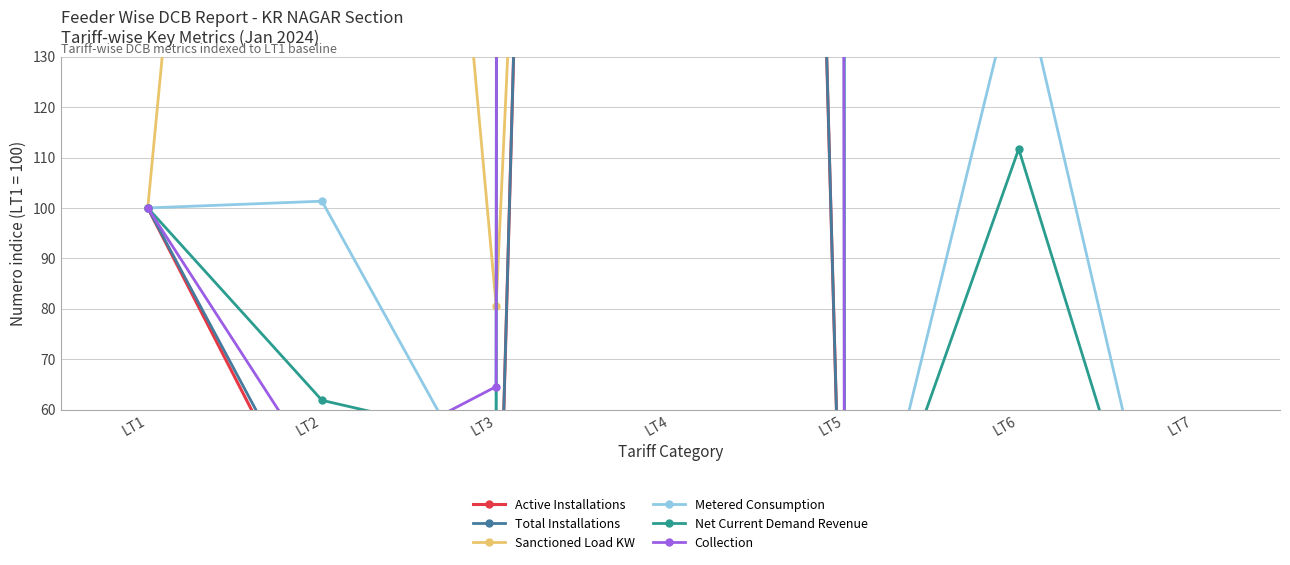

What is the spread (max minus min) of values at LT6?

314.5